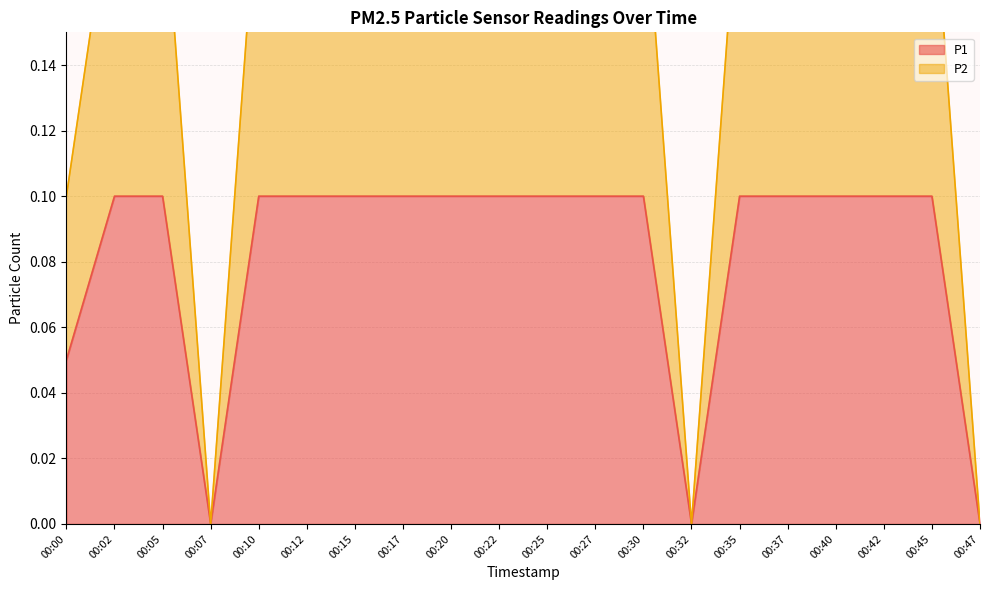

What are all the series names shown in the legend?

P1, P2